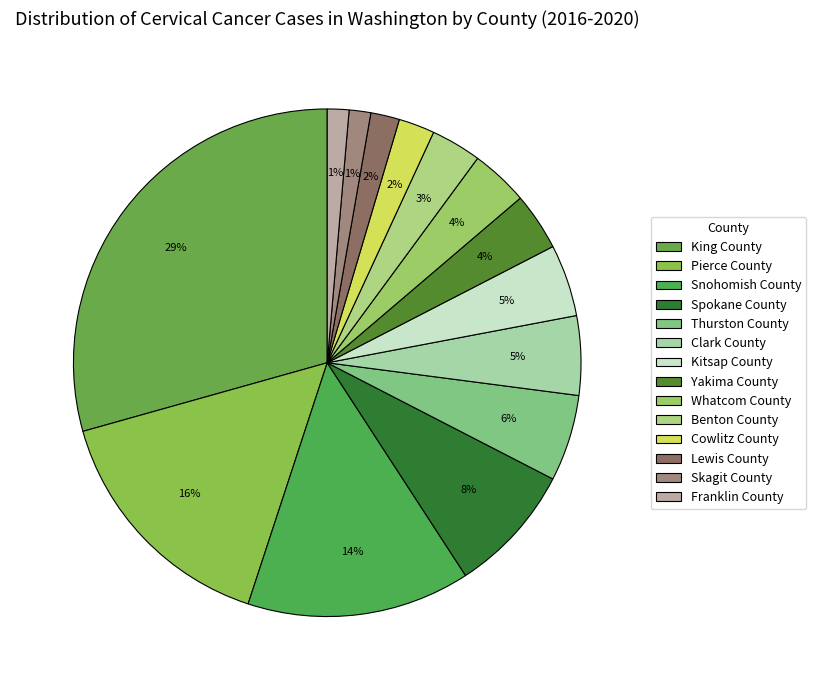

Combined, do Cowlitz County and Spokane County account for over 50%?

No